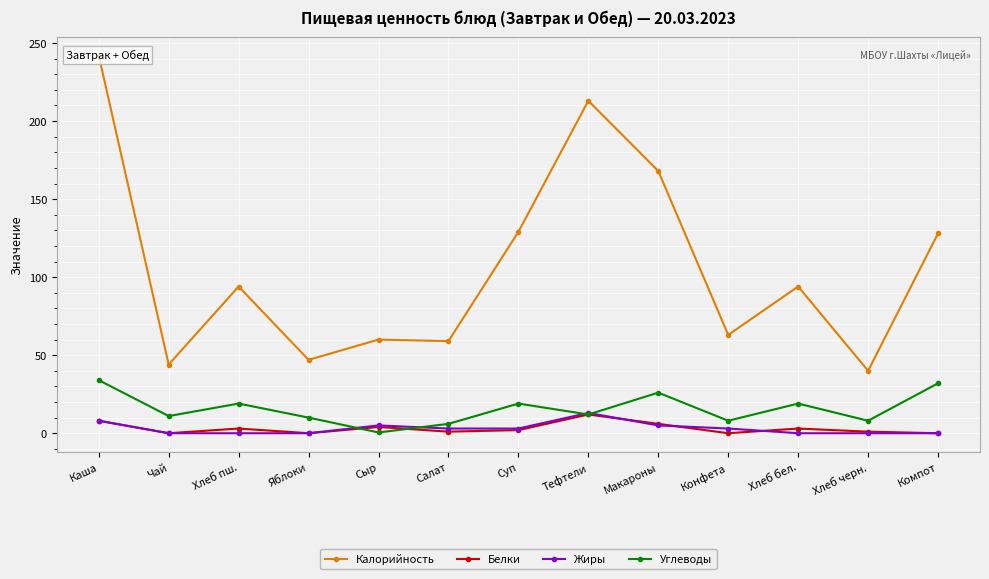

At which label does Углеводы first exceed 12?

Каша